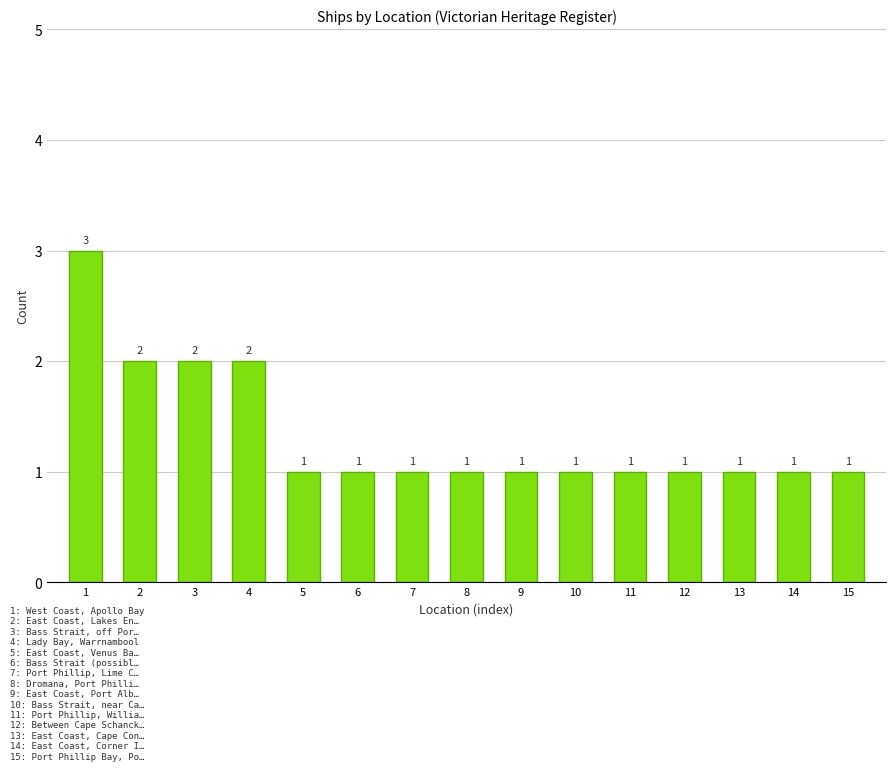

Approximately how many times larger is the value at 1 compared to 3?

1.5